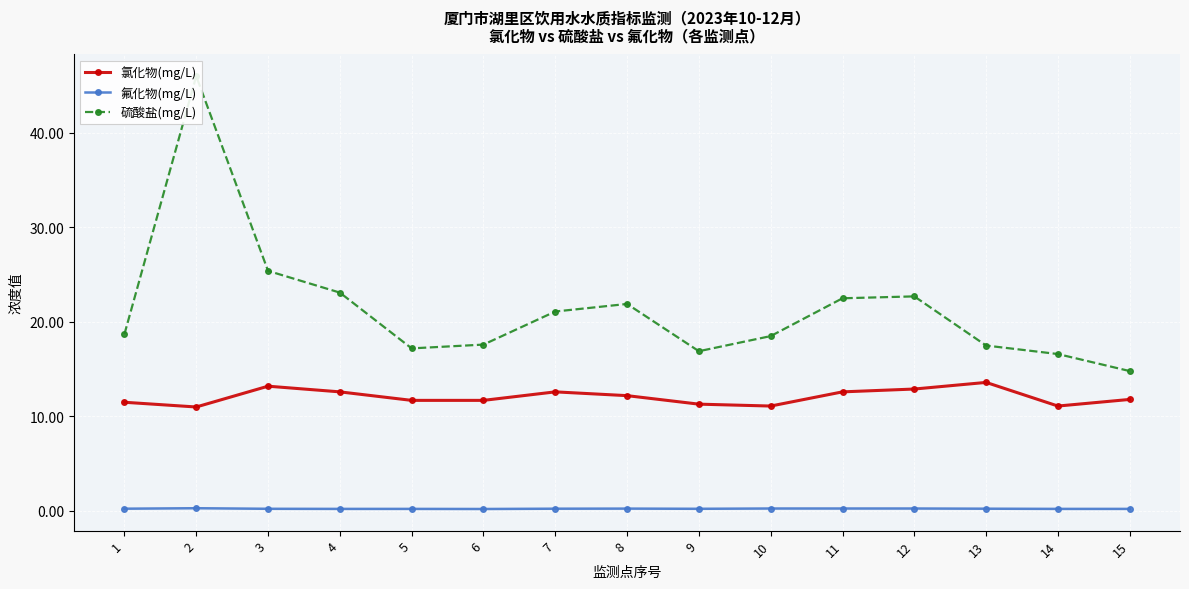

What is the spread (max minus min) of values at 4?

22.9